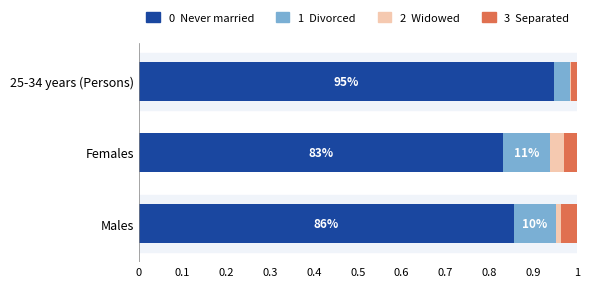

How many data points does each series have?

3